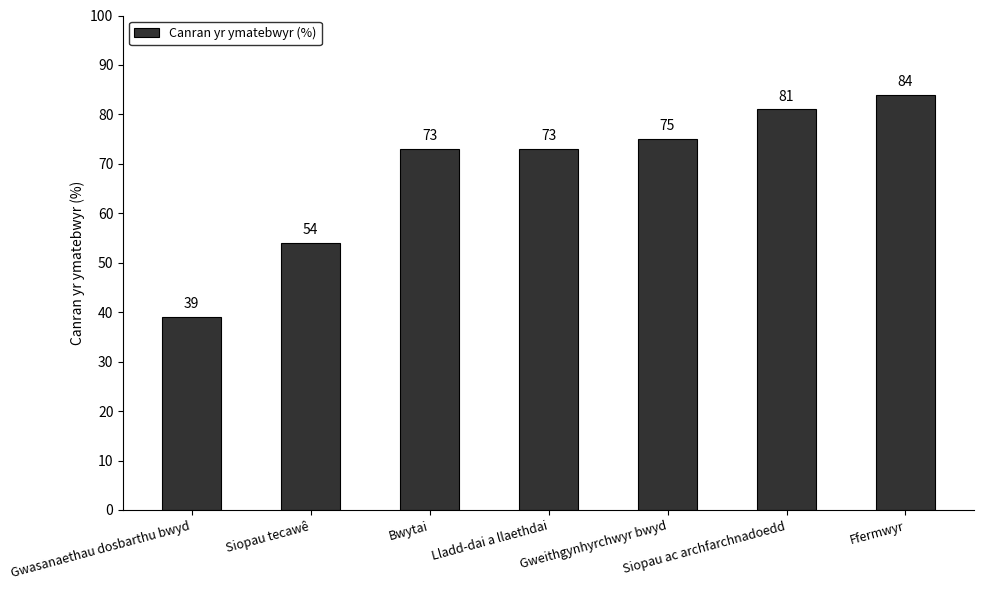

The value at Siopau ac archfarchnadoedd is 27. True or false?

False